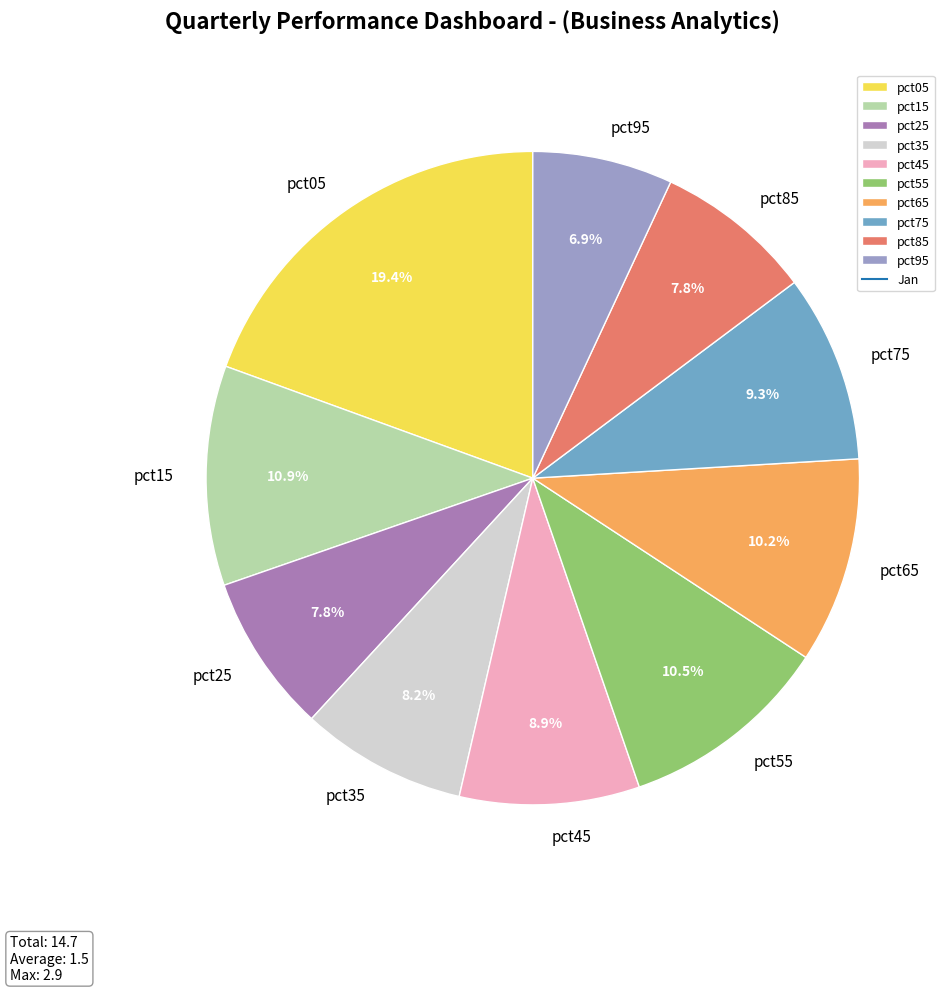

How many slices are in this pie chart?

10